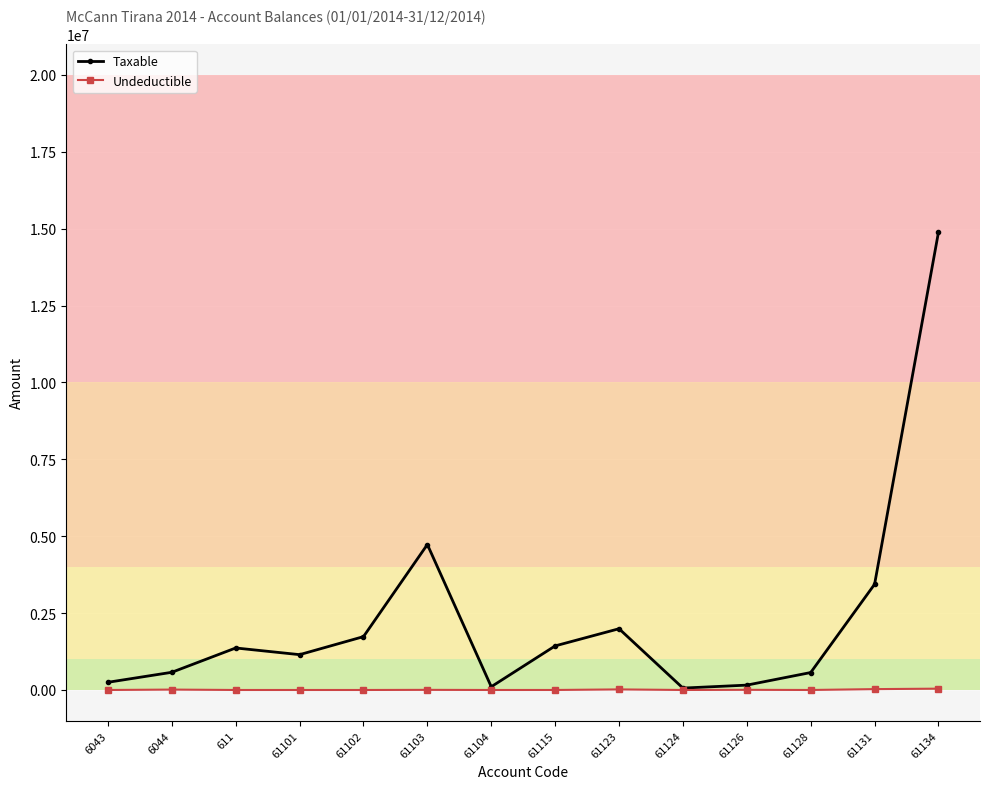

List the series in order of their peak value, highest first.

Taxable, Undeductible